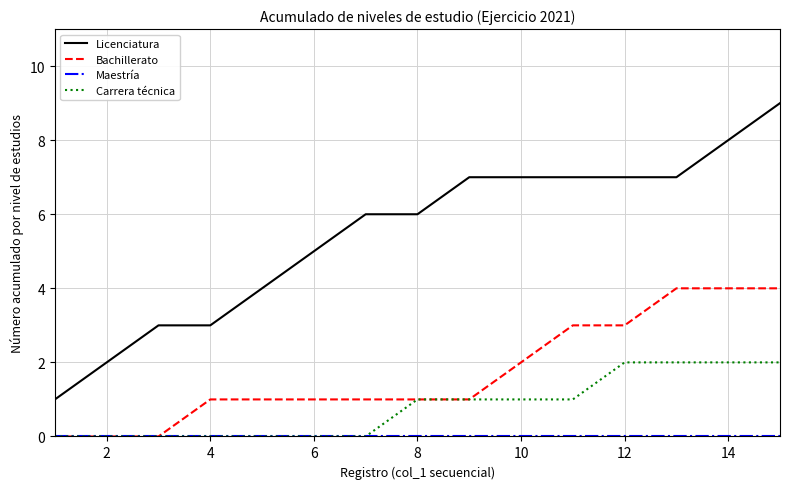

Does the chart have visible grid lines?

Yes